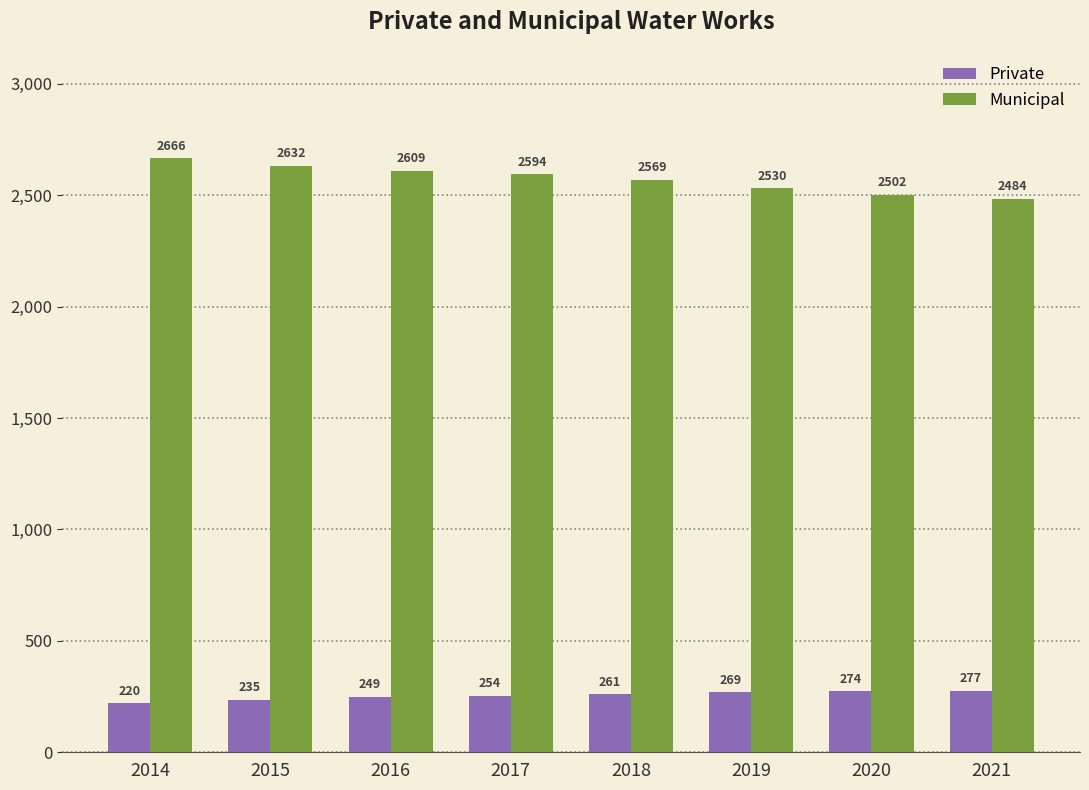

What is the value of the Private bar at the 3rd from the left?

249